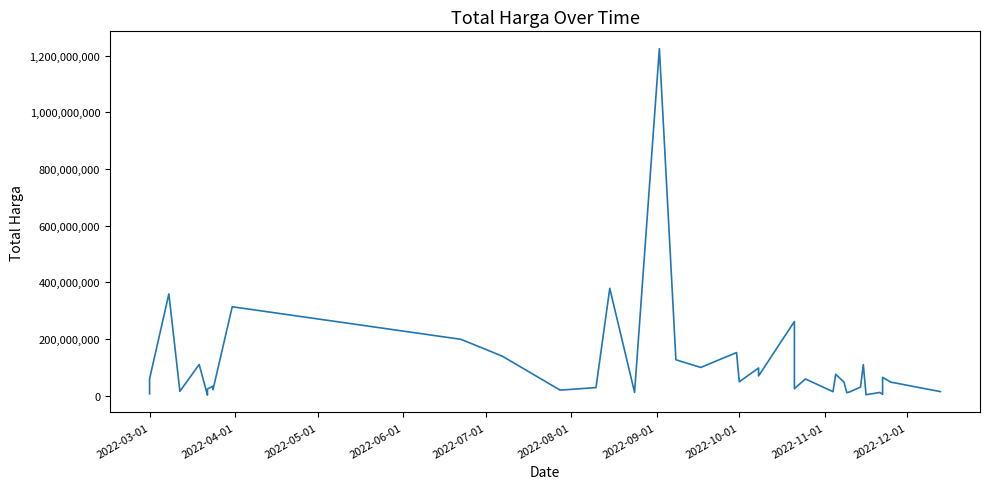

How many data points are less than 48140000?

19